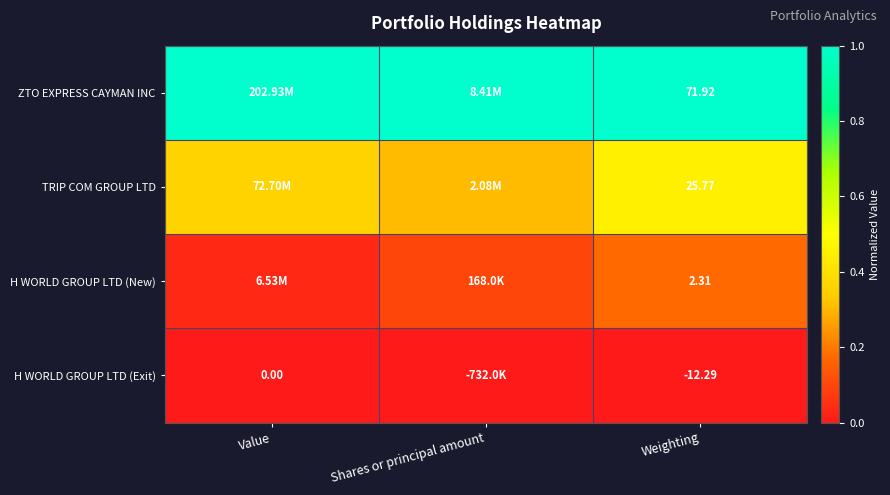

What is the spread (max minus min) of values at Shares or principal amount?

1.0